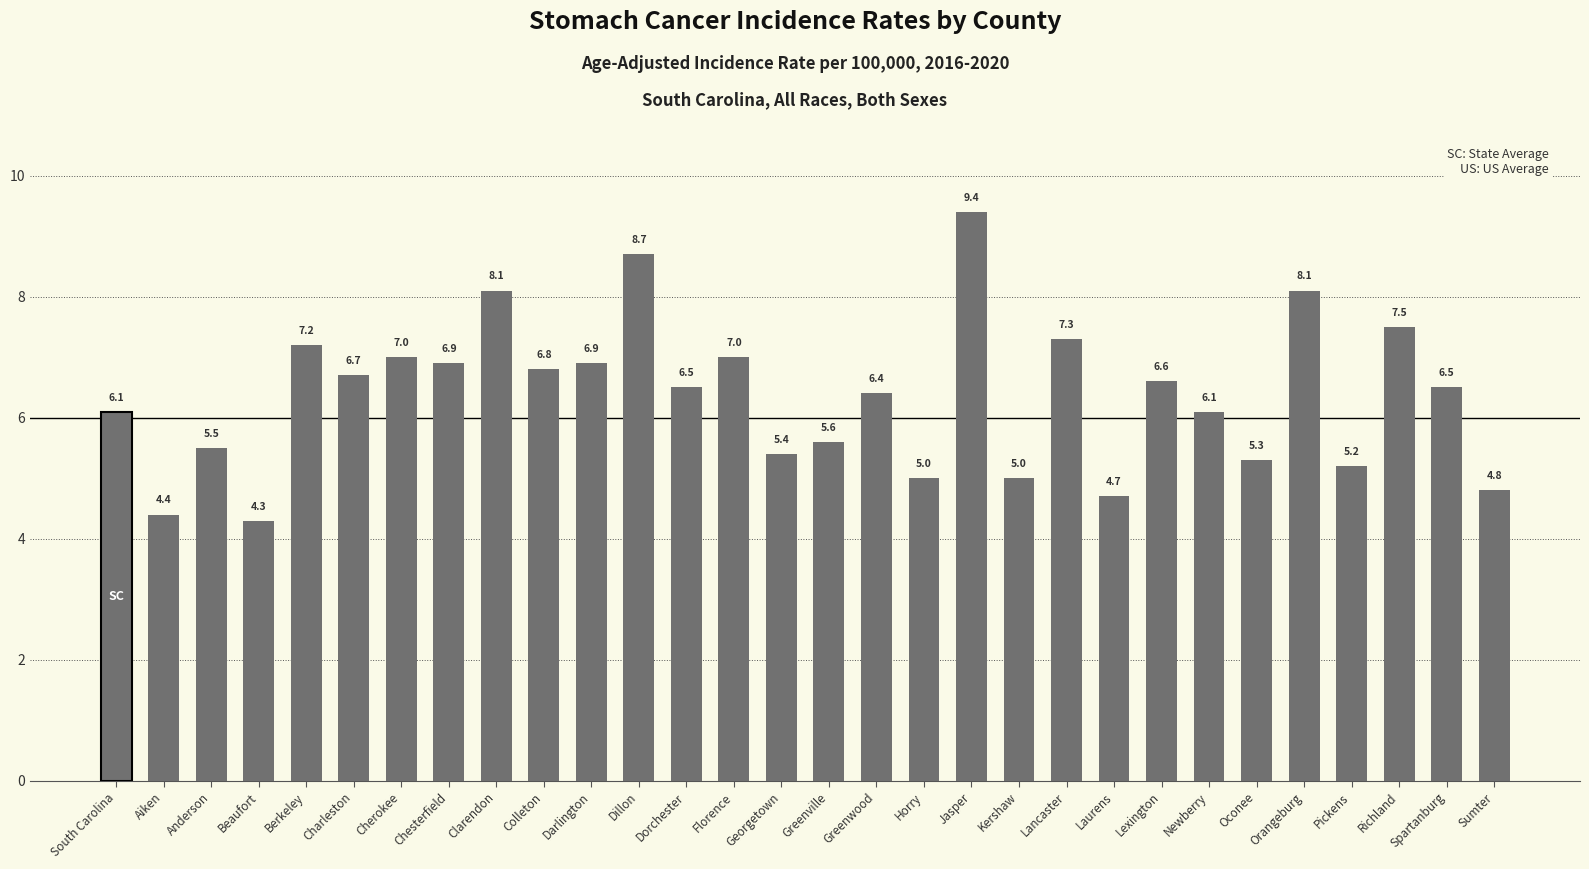

What position from the left is Jasper?

19